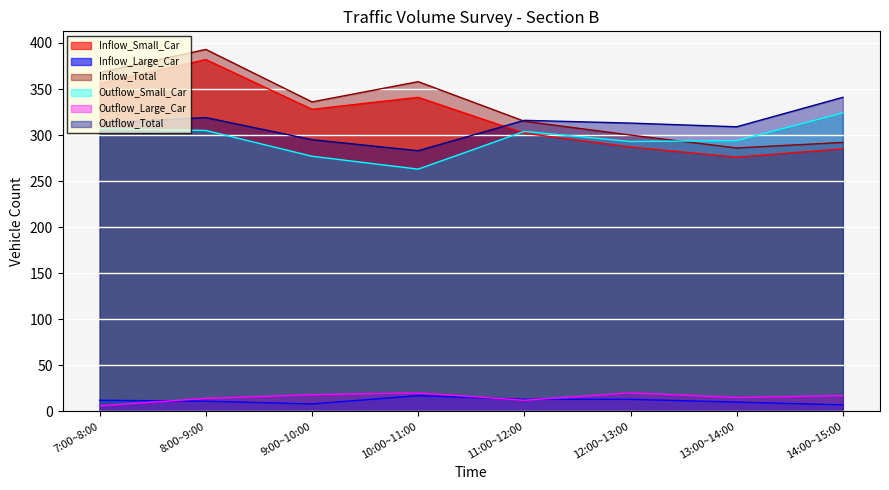

Where is Outflow_Total nearest to the value 312?

7:00~8:00